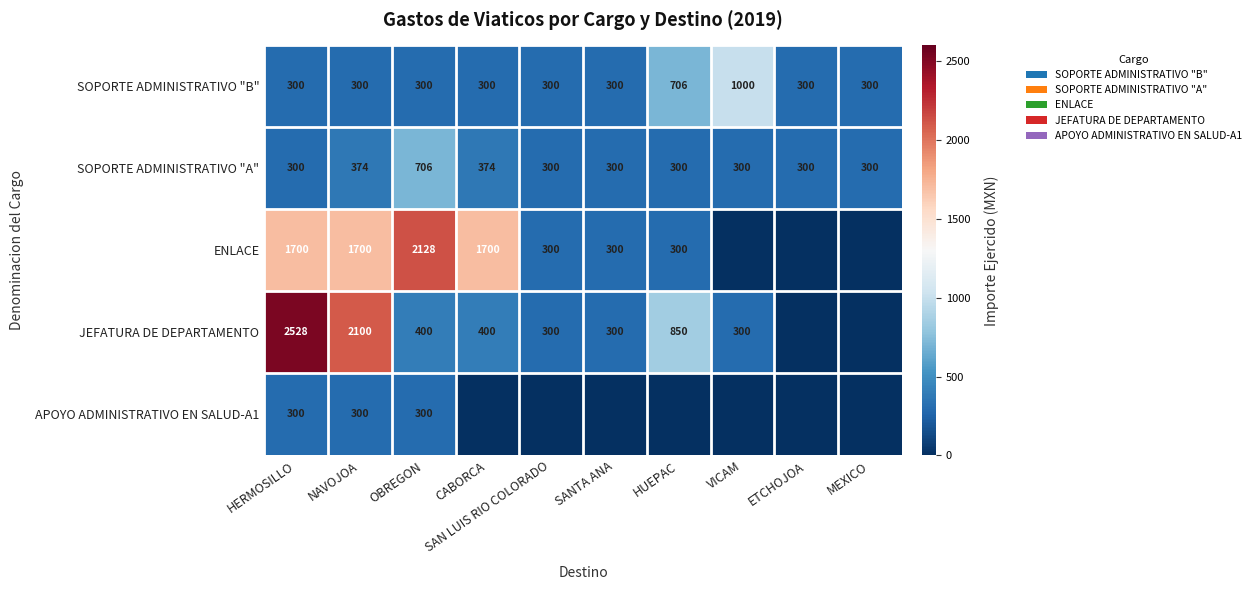

The value of ENLACE at CABORCA is 693. True or false?

False